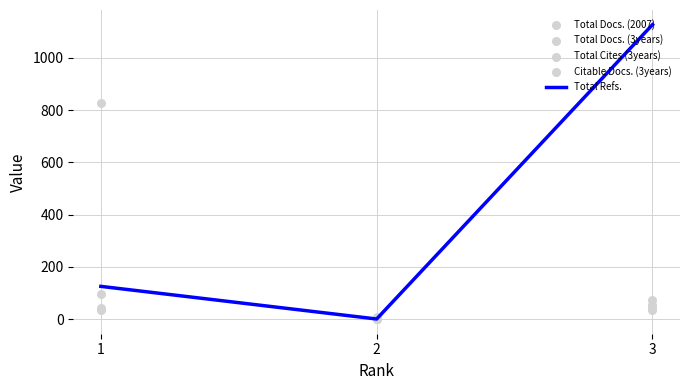

Is the value of Total Docs. (2007) at 2 greater than the value of Citable Docs. (3years) at 3?

No